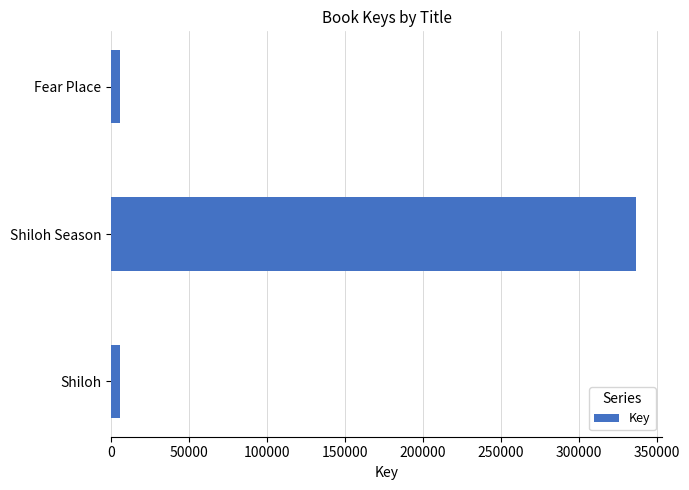

How many values are below 5691?

1